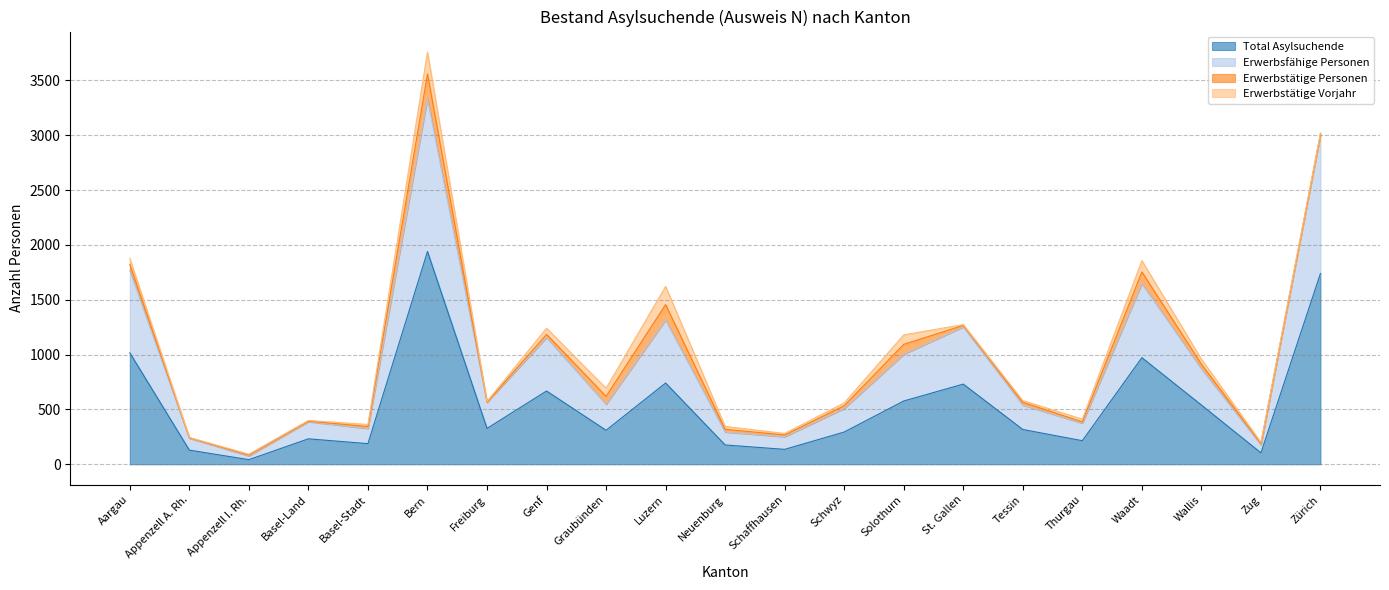

What is the label of the 21st point from the right?

Aargau